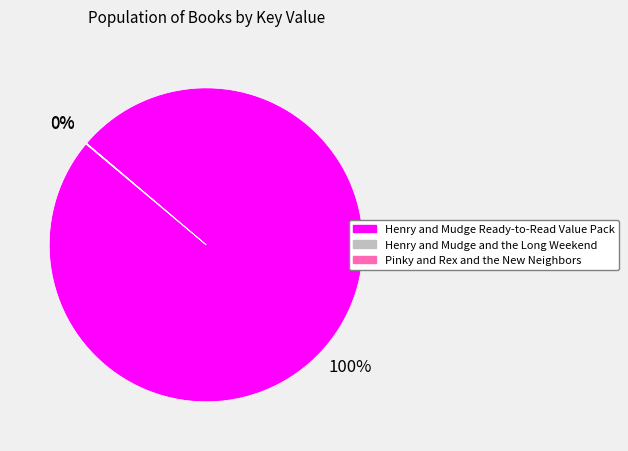

Is there a majority slice in this chart?

Yes